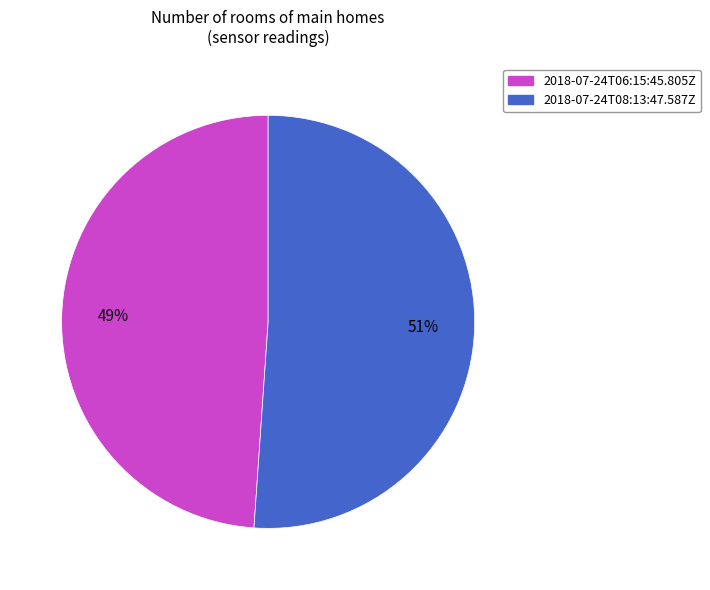

To the nearest percent, what percentage of the pie is 2018-07-24T08:13:47.587Z?

51%